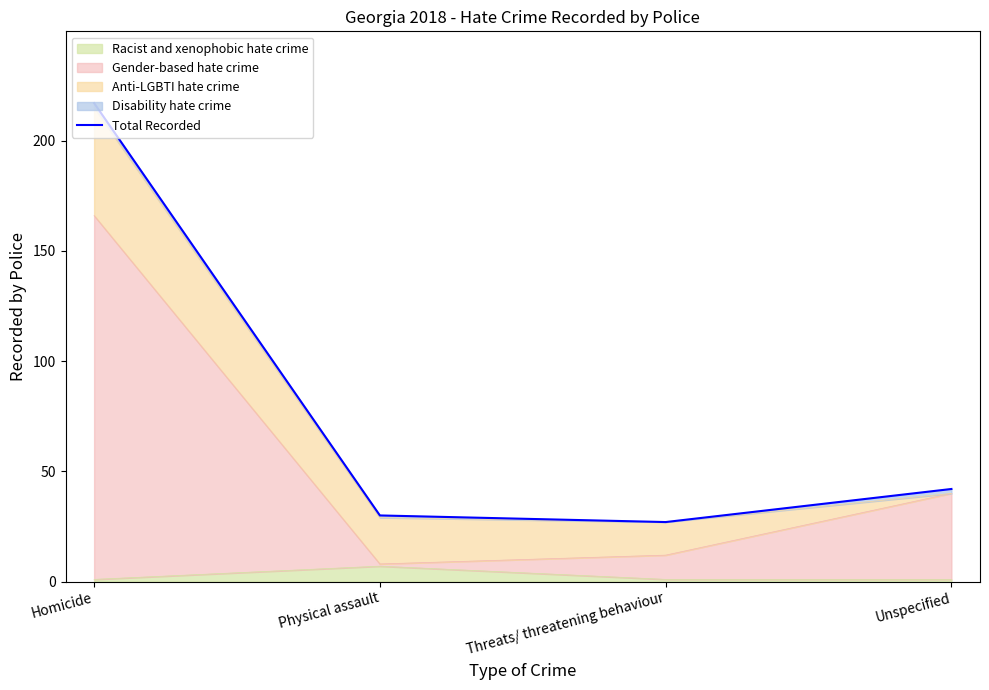

What is the change in value from Homicide to Unspecified?

-175